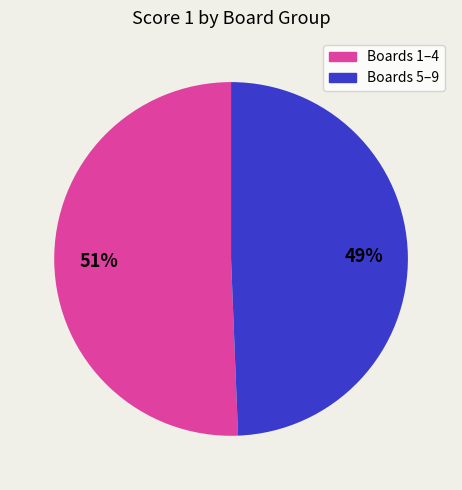

Is there a majority slice in this chart?

Yes